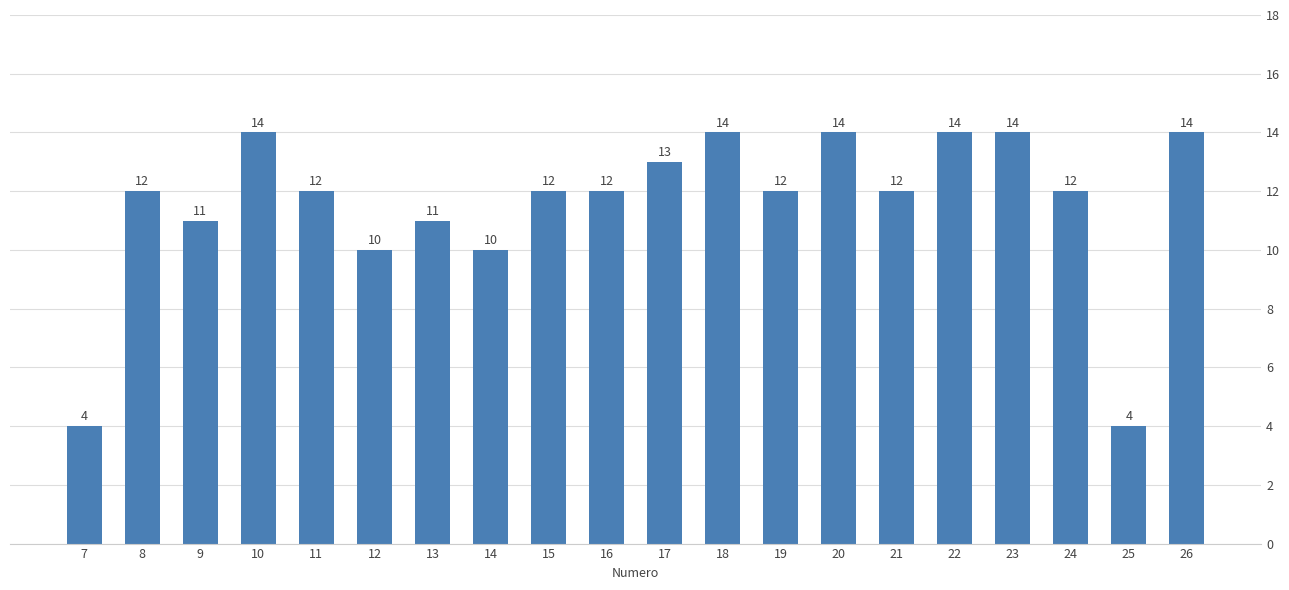

How many values are between 11 and 14?

16